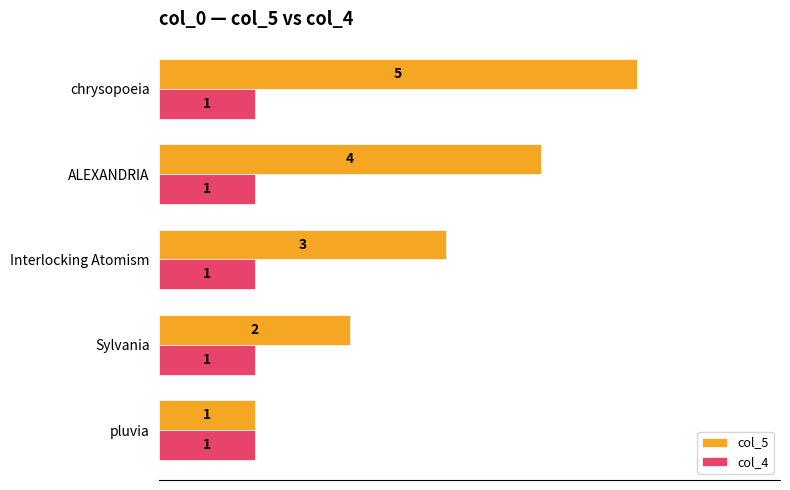

At which label does col_5 reach its peak?

chrysopoeia